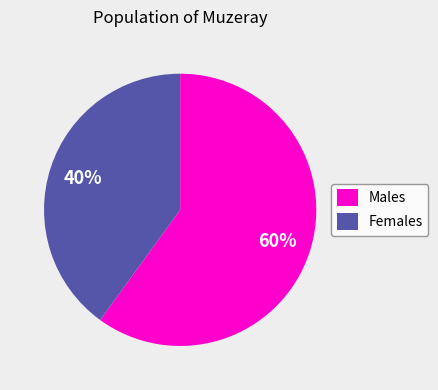

To the nearest percent, what percentage of the pie is Females?

40%